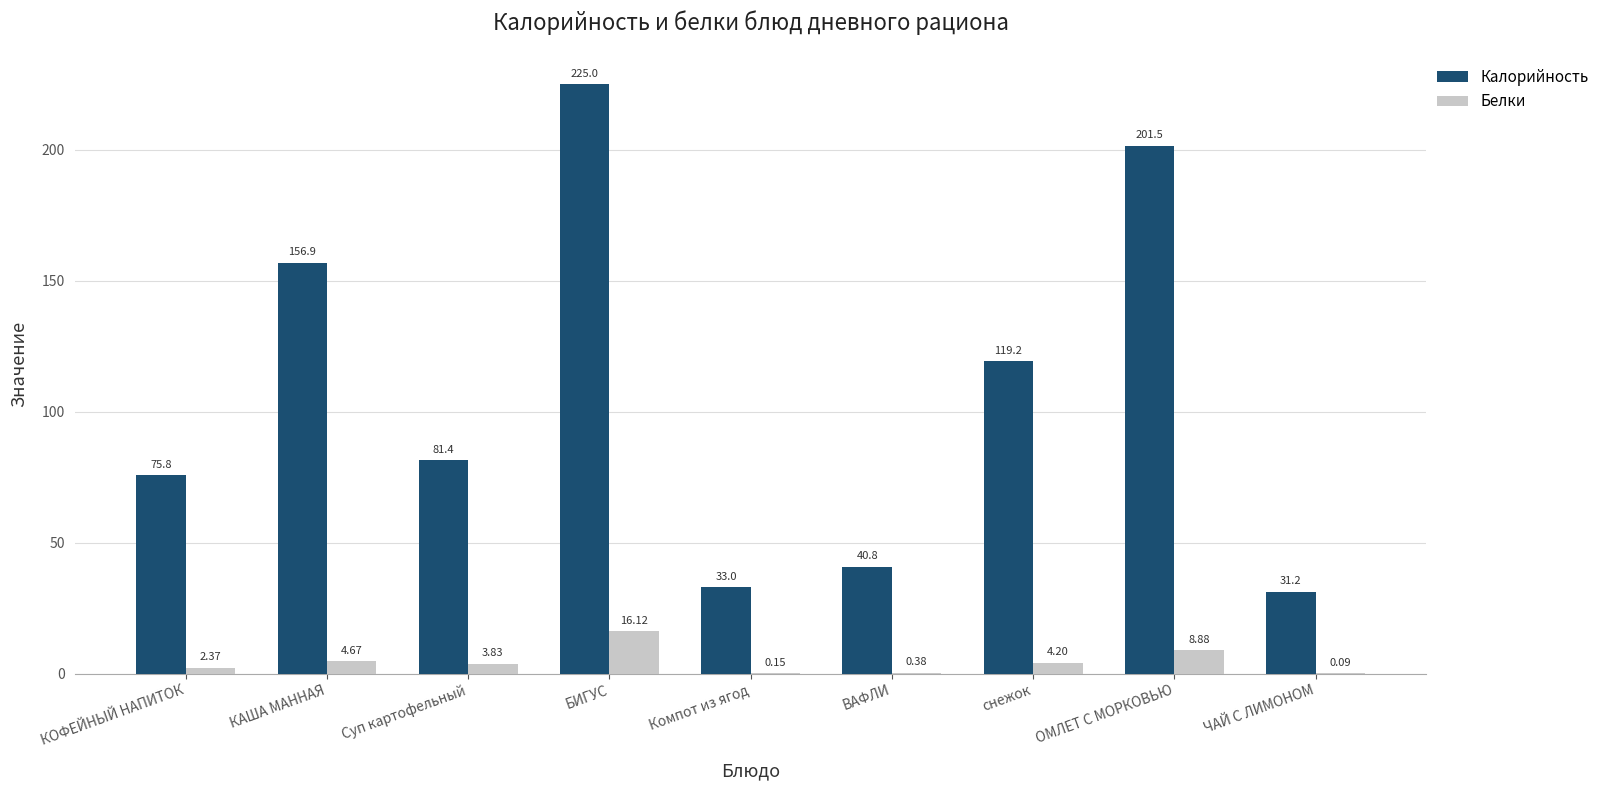

What is the spread (max minus min) of values at ВАФЛИ?

40.4